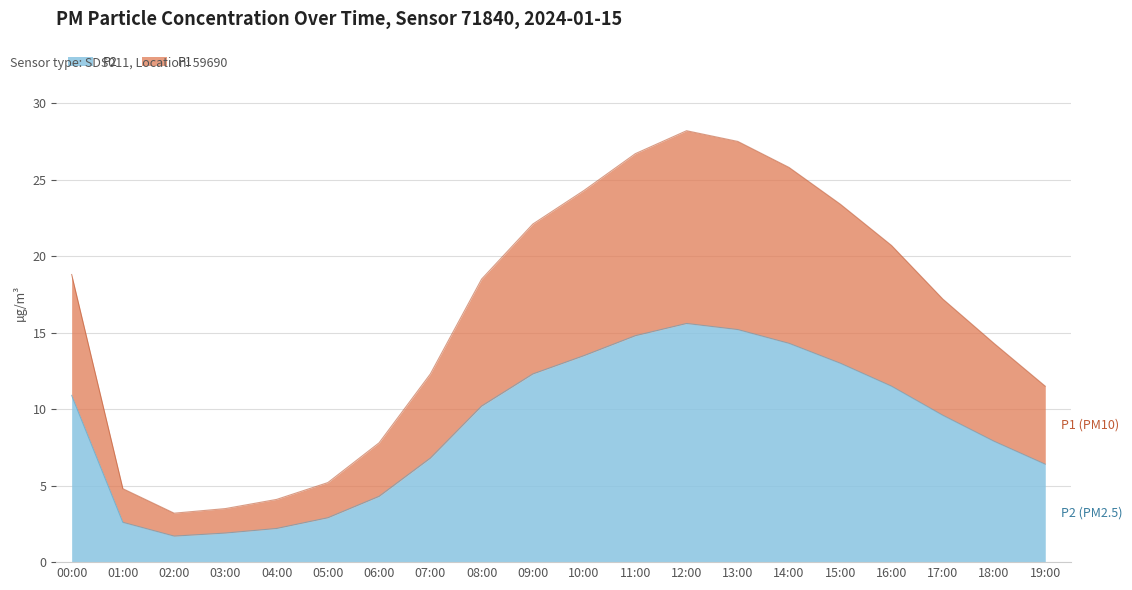

Which series has the largest total across all categories?

P1